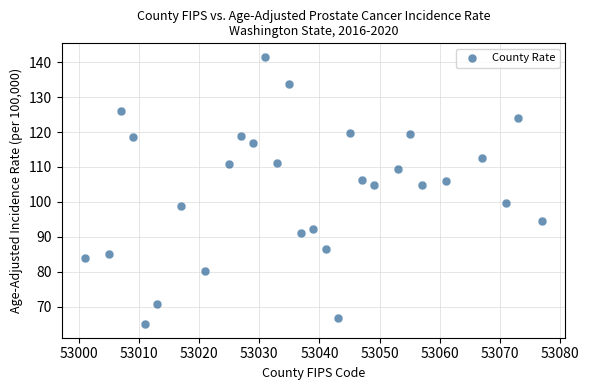

What is the range of X values (max minus min)?

76.0